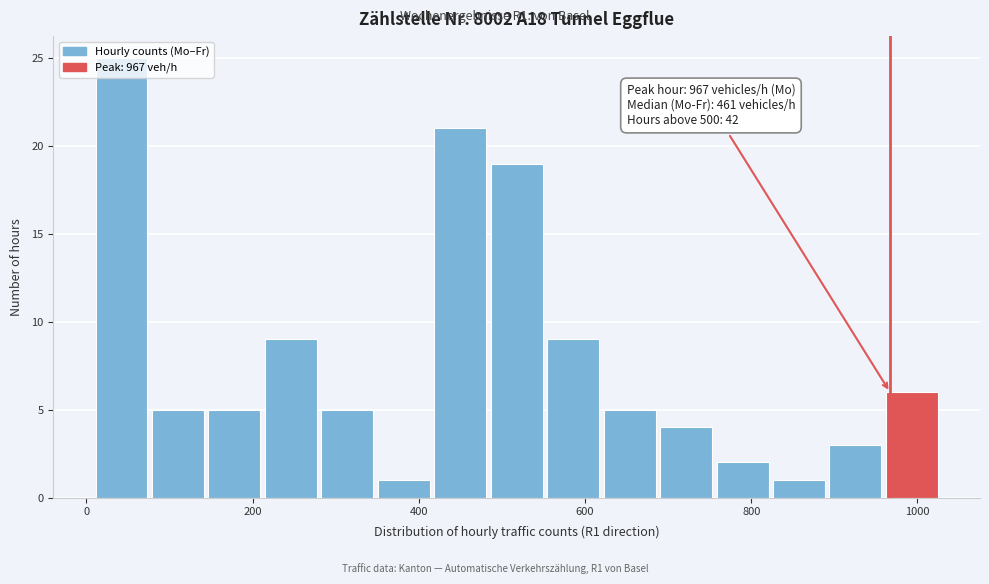

Read against the x-axis, roughly where is the centre of the tallest bar?

40